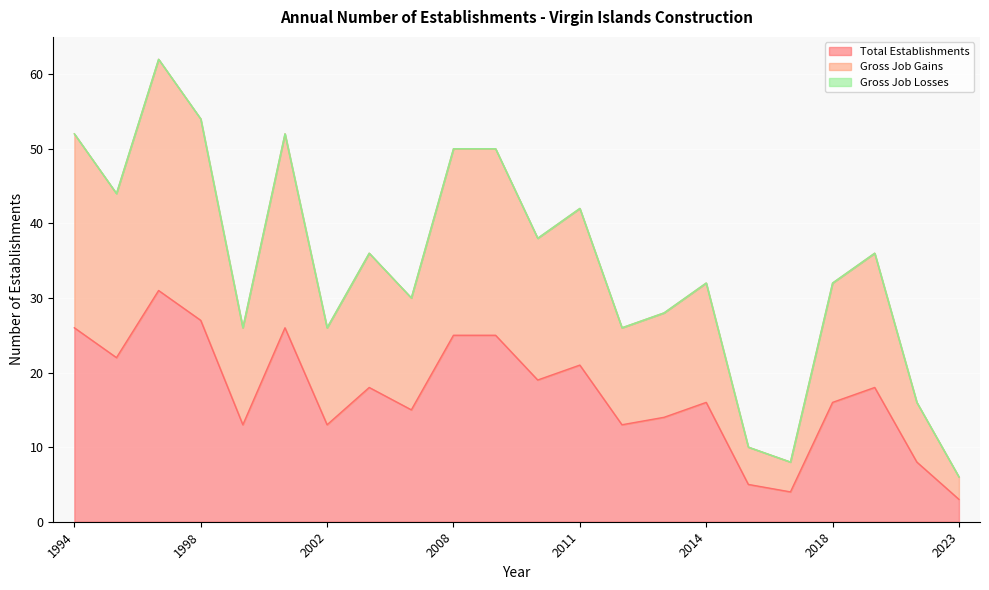

Reading left to right, list all the values displayed in this chart.

Total Establishments: 26	22	31	27	13	26	13	18	15	25	25	19	21	13	14	16	5	4	16	18	8	3
Gross Job Gains: 52	44	62	54	26	52	26	36	30	50	50	38	42	26	28	32	10	8	32	36	16	6